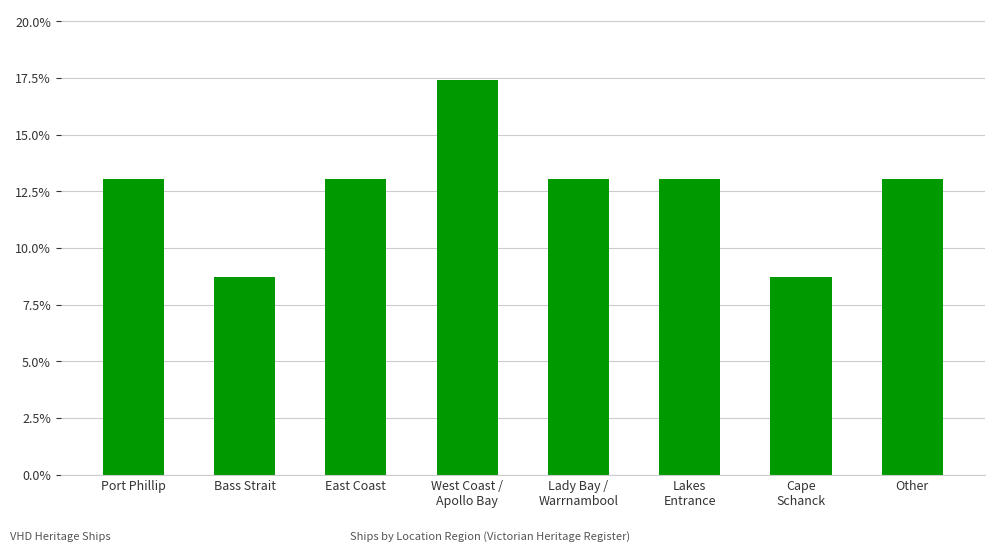

Reading right to left, what are all the values shown in this chart?

0.1	0.1	0.1	0.1	0.2	0.1	0.1	0.1